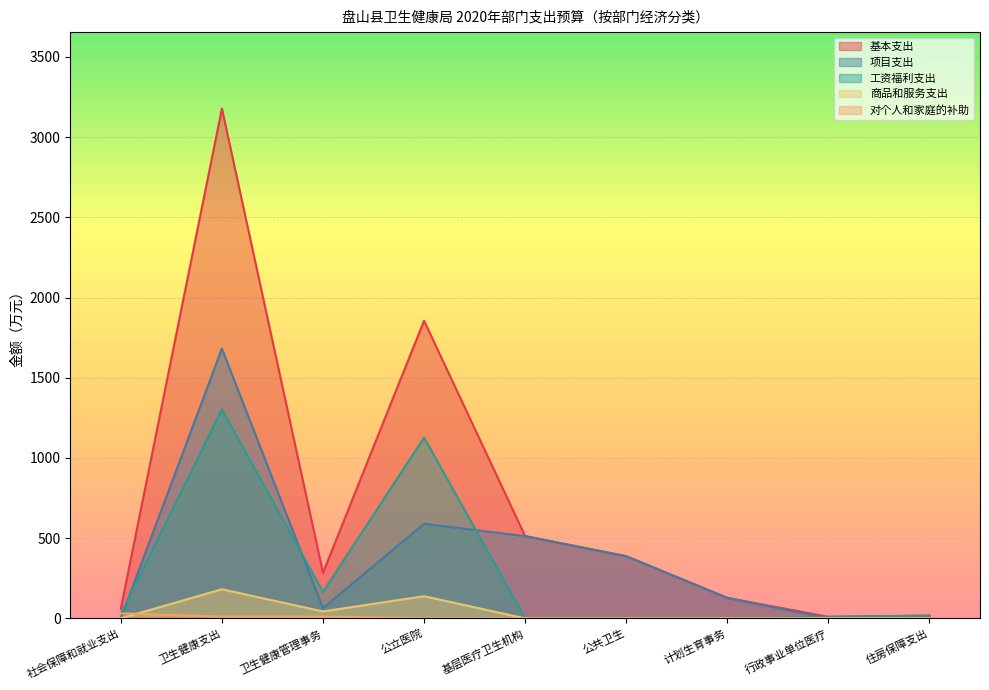

How many categories are shown in the chart?

9